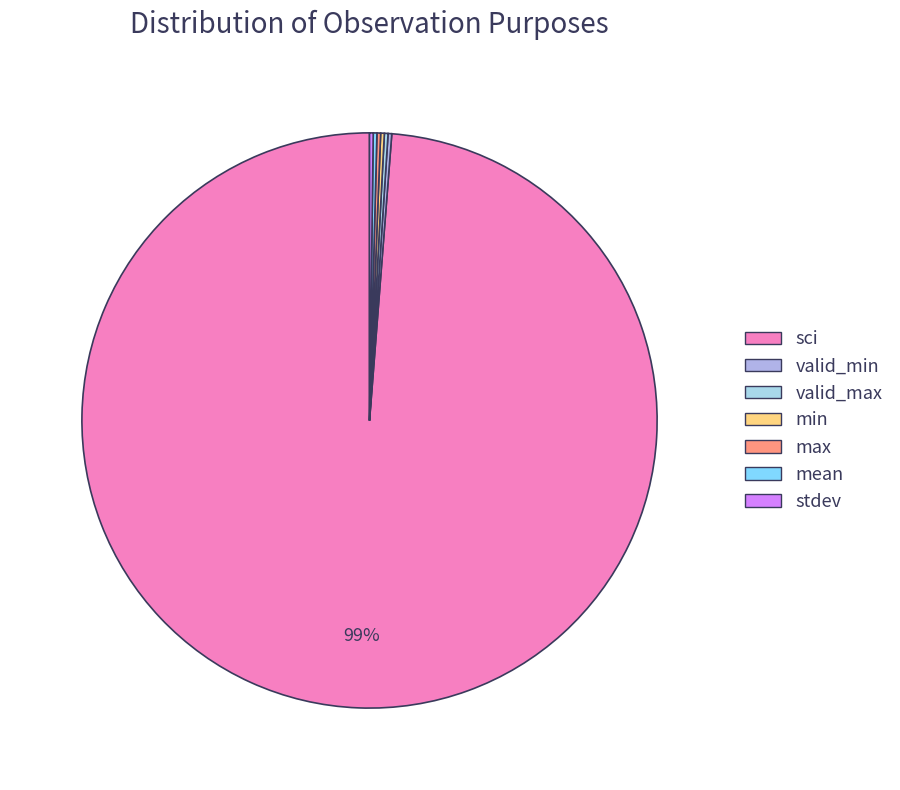

To the nearest percent, what is the combined percentage of sci and max?

100%